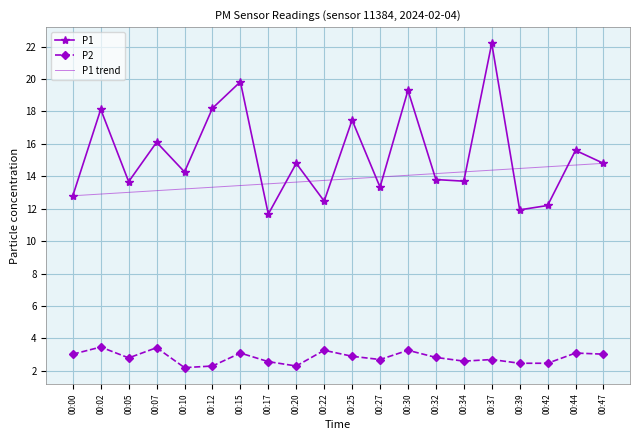

Reading left to right, list all the values displayed in this chart.

P1: 12.8	18.1	13.7	16.1	14.3	18.2	19.8	11.7	14.8	12.5	17.5	13.3	19.3	13.8	13.7	22.2	11.9	12.2	15.6	14.8
P2: 3.0	3.5	2.8	3.4	2.2	2.3	3.1	2.6	2.3	3.3	2.9	2.7	3.3	2.8	2.6	2.7	2.5	2.5	3.1	3.0